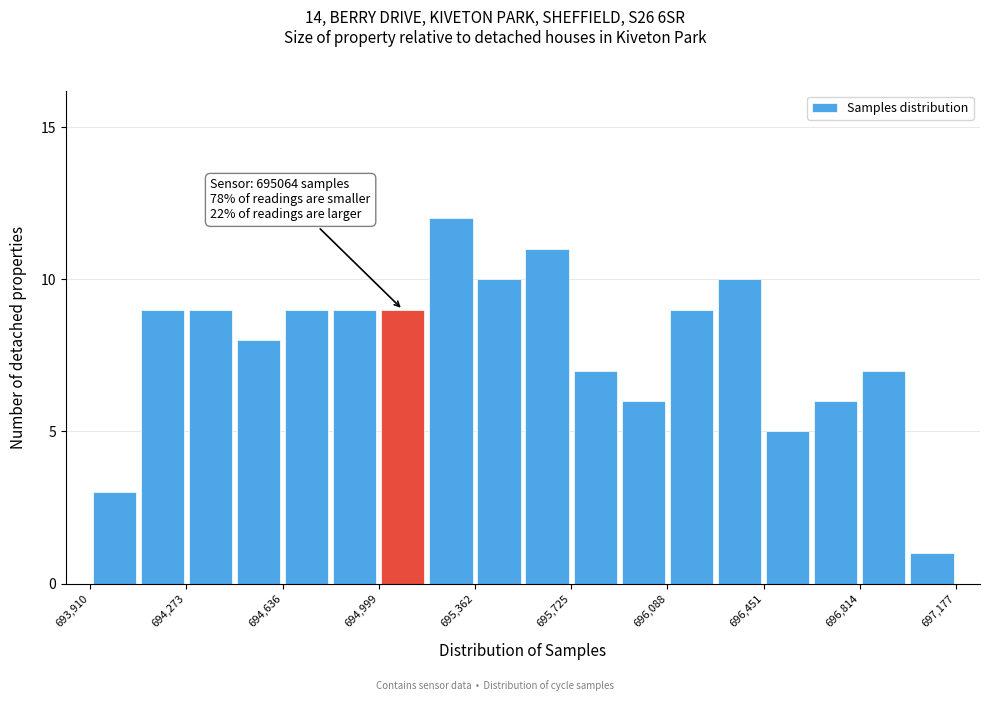

Read against the x-axis, roughly where is the centre of the tallest bar?

695250